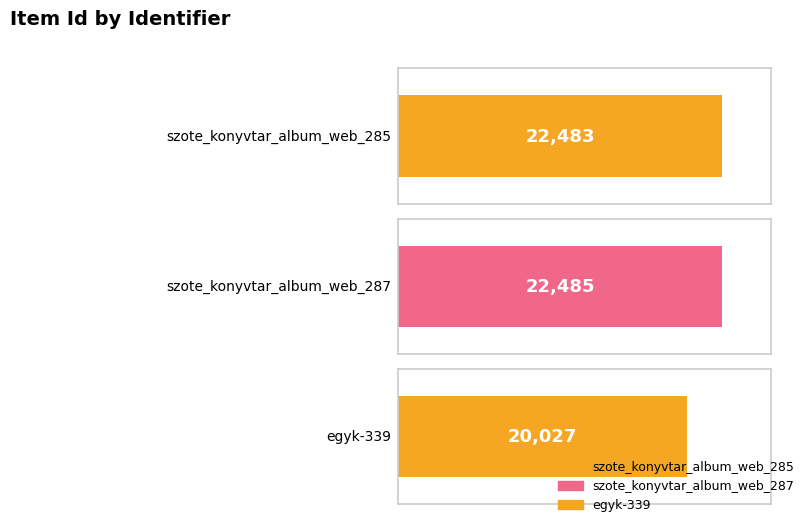

Rank the categories by value from lowest to highest.

egyk-339, szote_konyvtar_album_web_285, szote_konyvtar_album_web_287